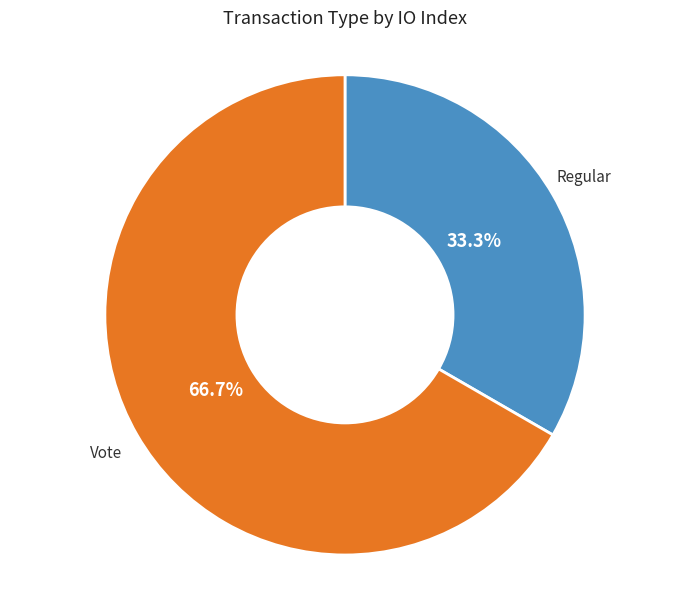

Between Regular and Vote, which is larger?

Vote